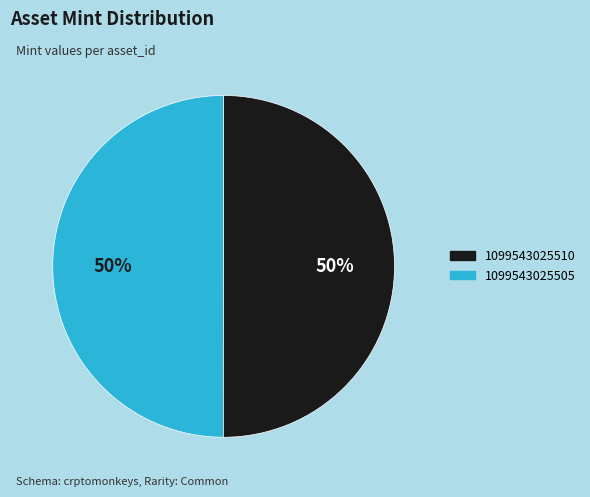

How many segments does this pie chart have?

2